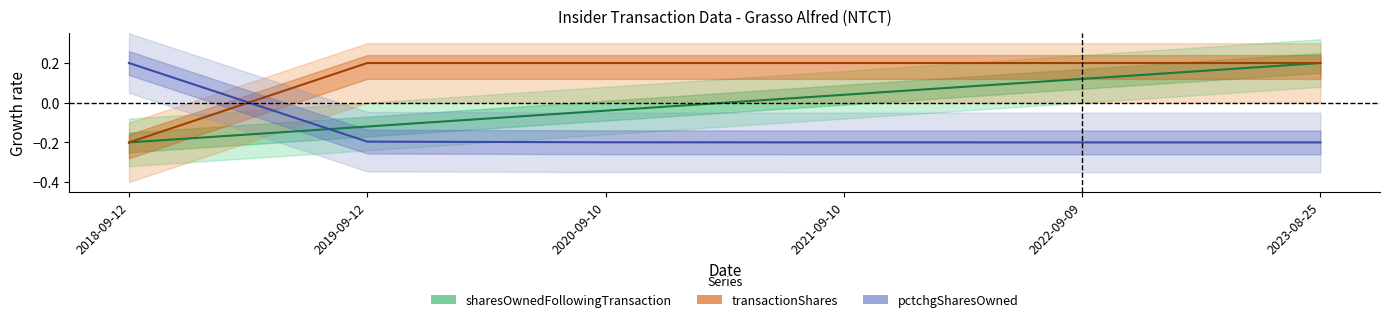

True or false: sharesOwnedFollowingTransaction and pctchgSharesOwned intersect in this chart.

True